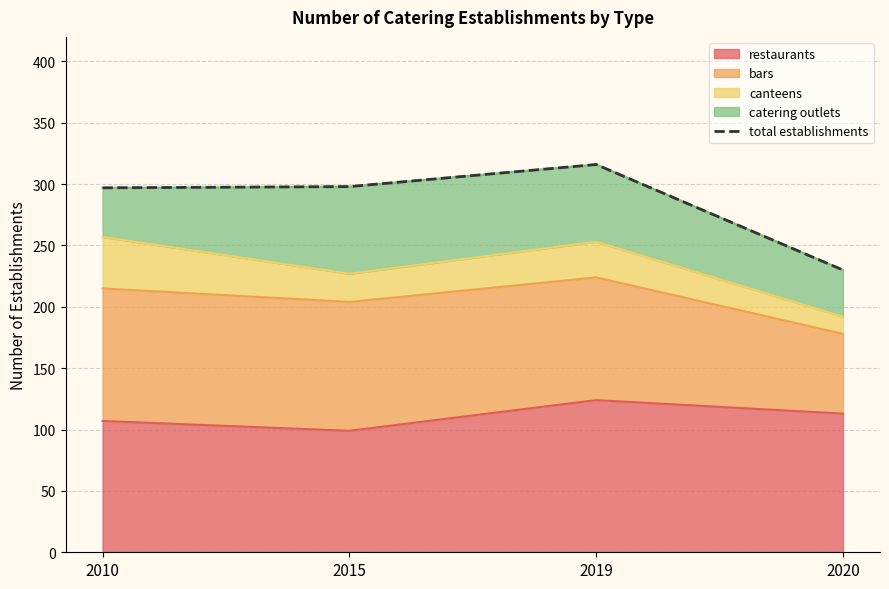

Rank the categories by value from lowest to highest.

2020, 2010, 2015, 2019